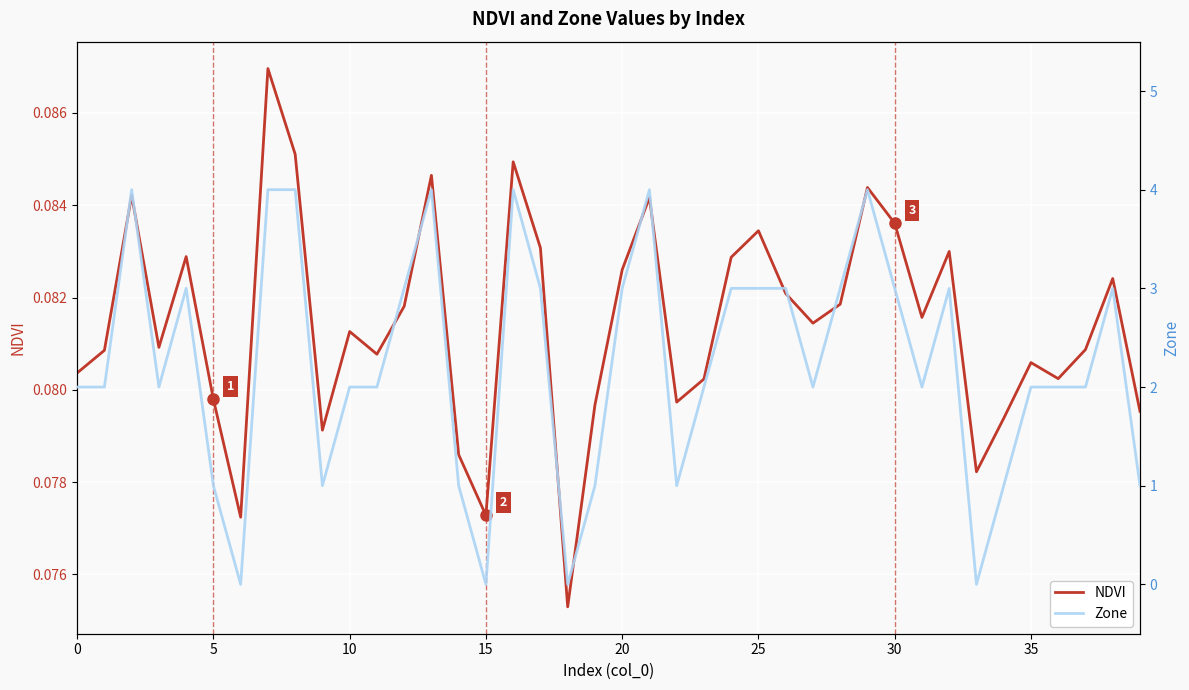

What is the highest value of the NDVI series?

0.1